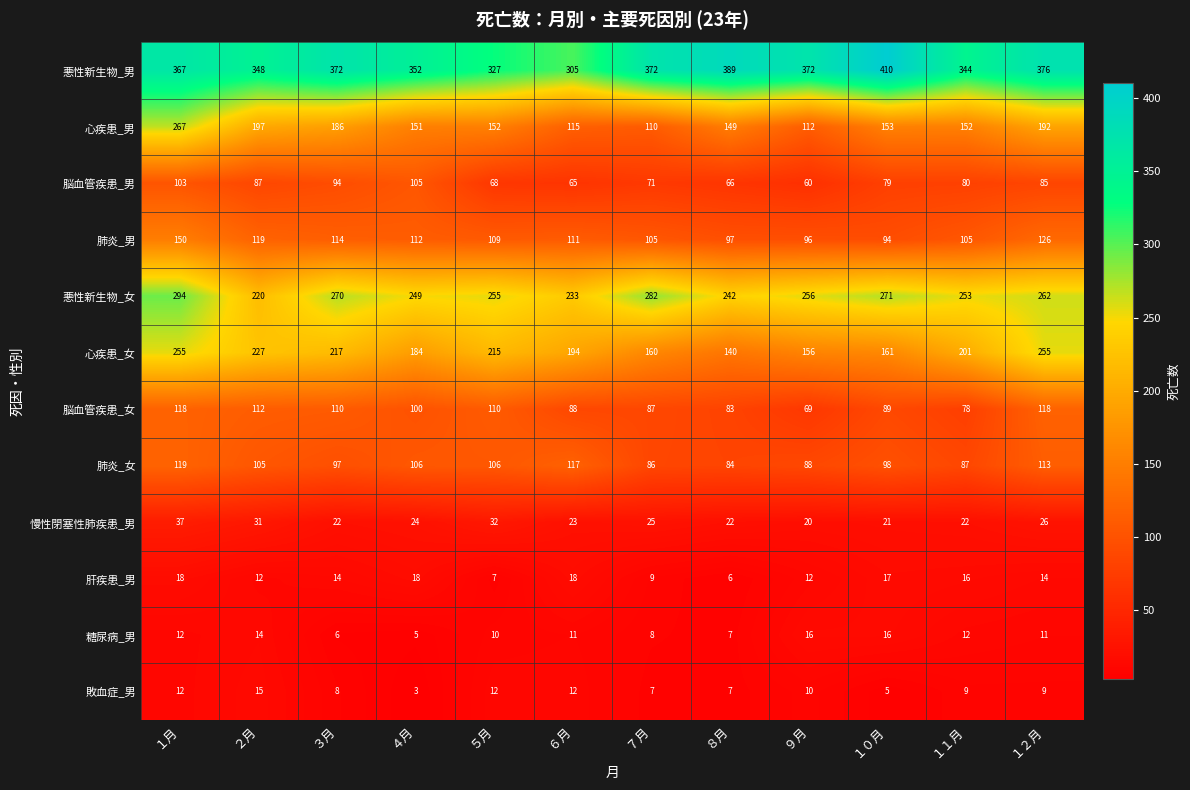

Which series has the largest total across all categories?

悪性新生物_男